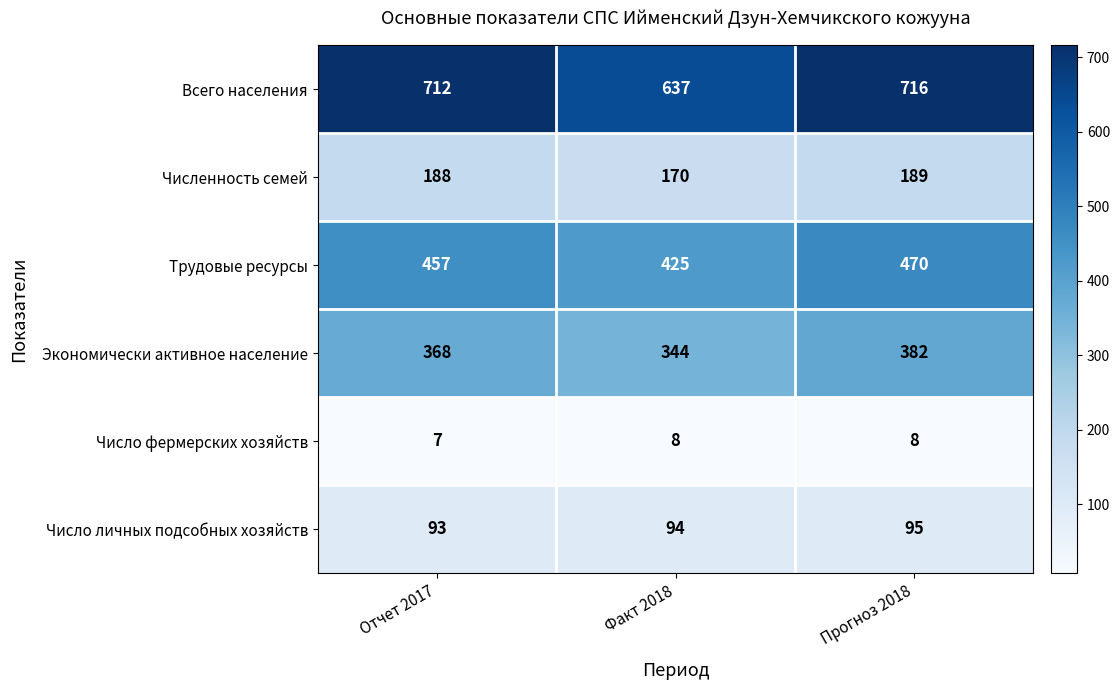

Which series has the widest spread of values?

Всего населения